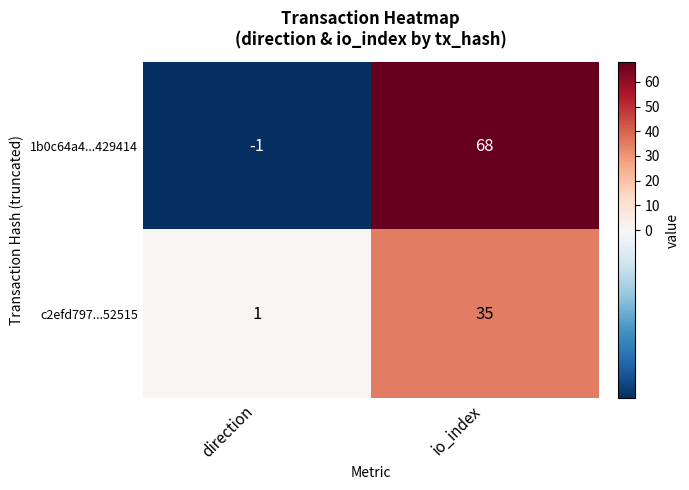

How many categories are shown in the chart?

2